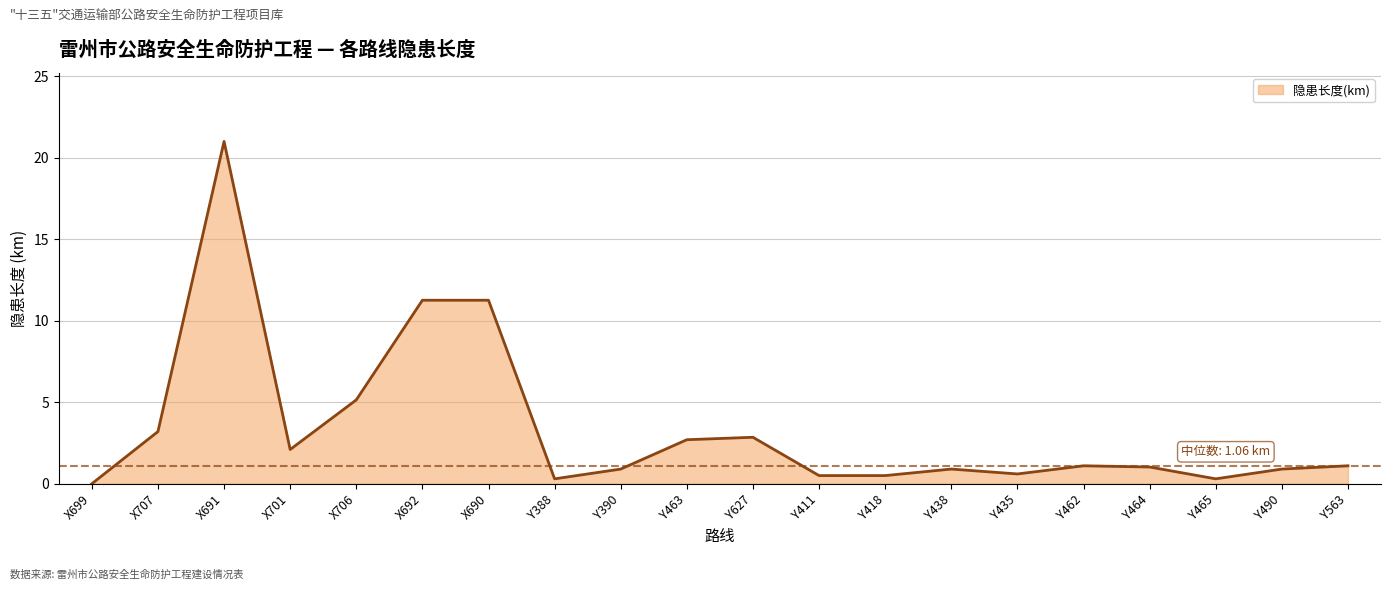

Which category has the lowest value across all series?

X699